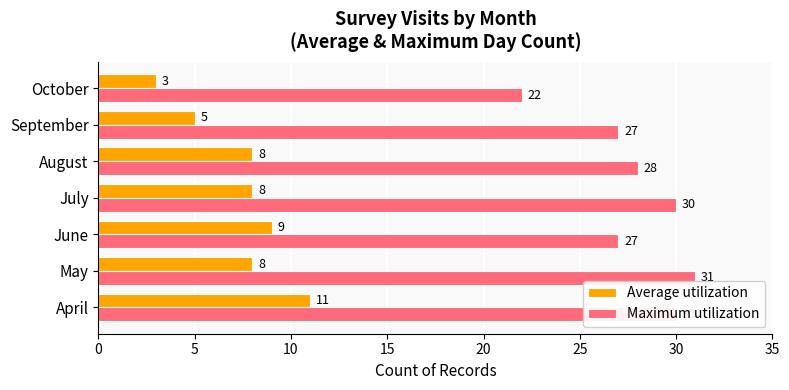

What value does the Maximum utilization series have at October?

22